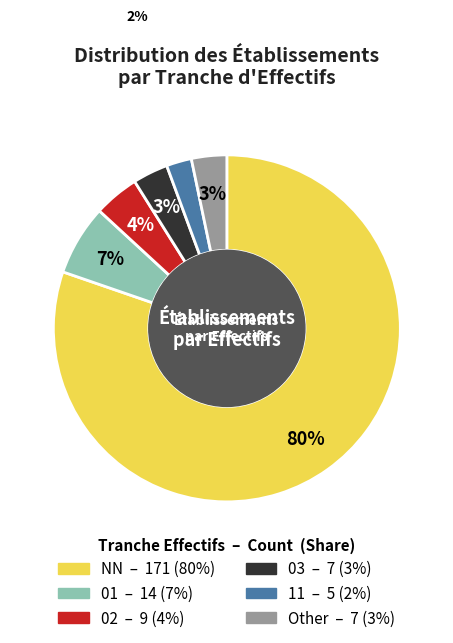

How many segments does this pie chart have?

6